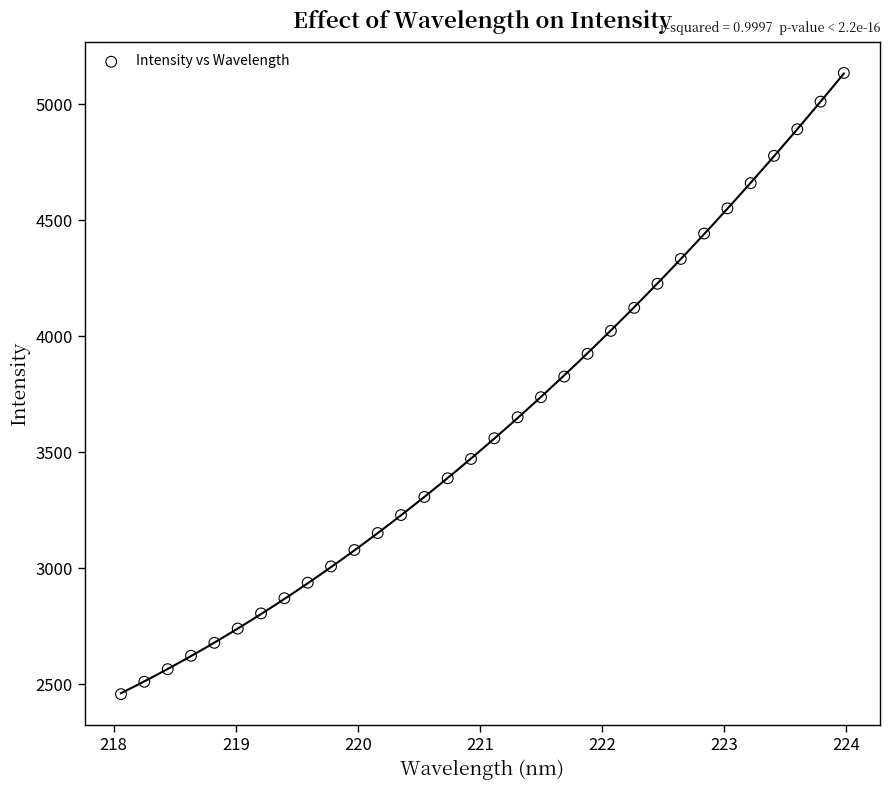

What is the range of Y values (max minus min)?

2677.3